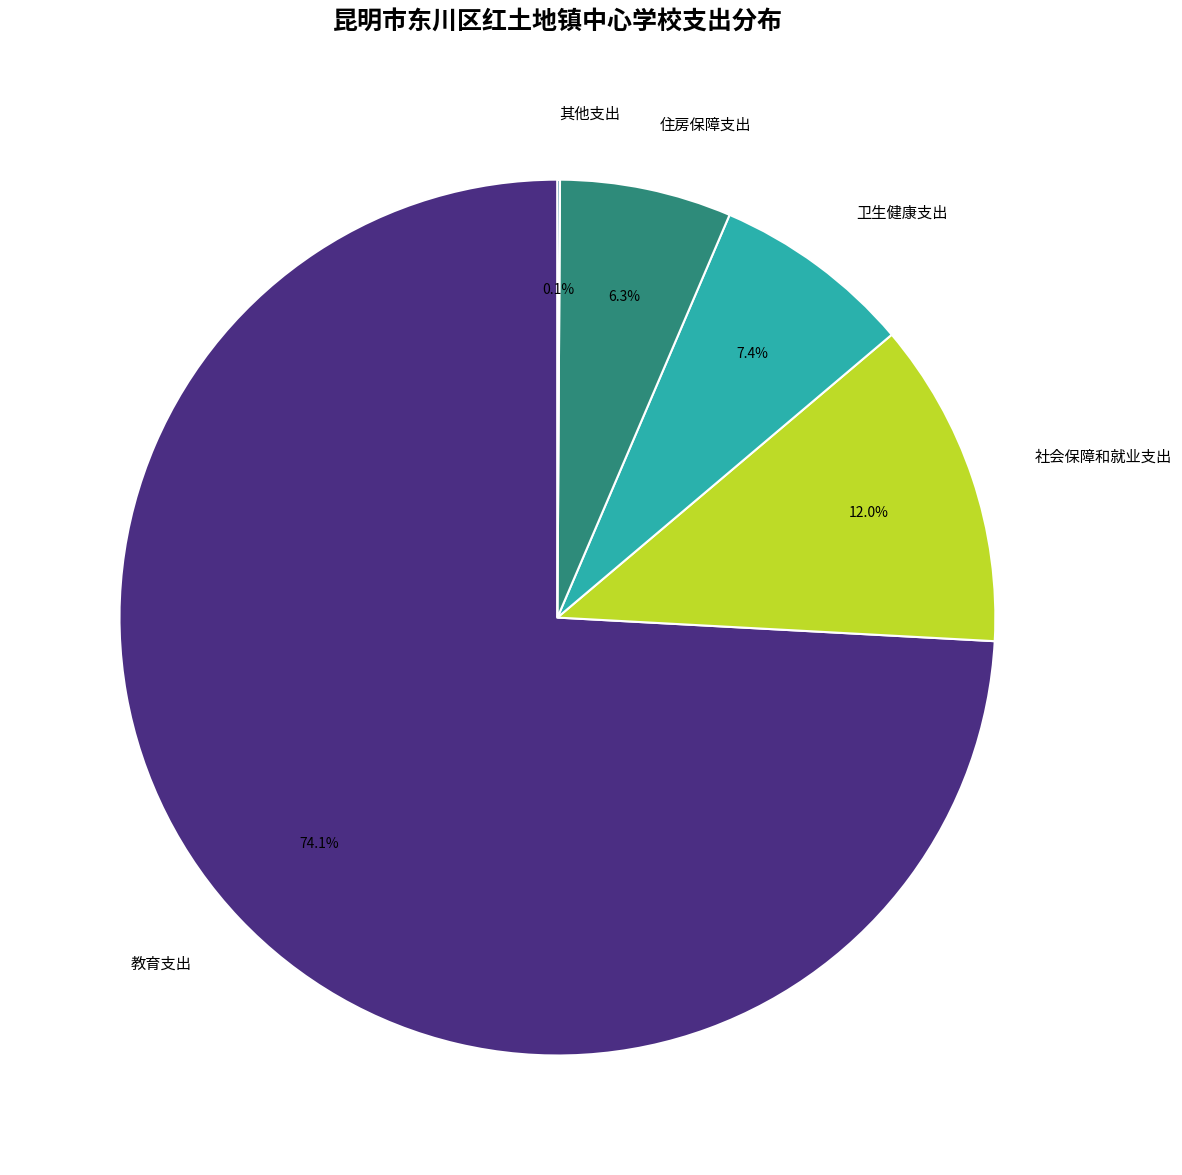

What percentage is the 住房保障支出 slice, to the nearest percent?

6%